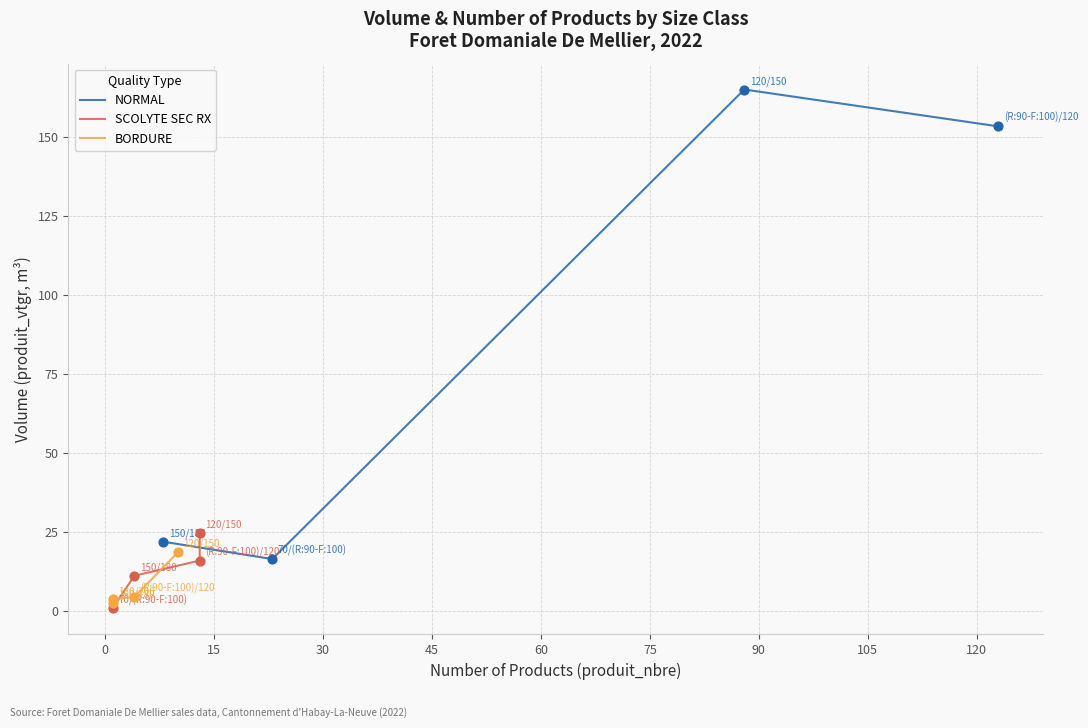

In NORMAL, how many points are lower than both neighbors (excluding endpoints)?

1